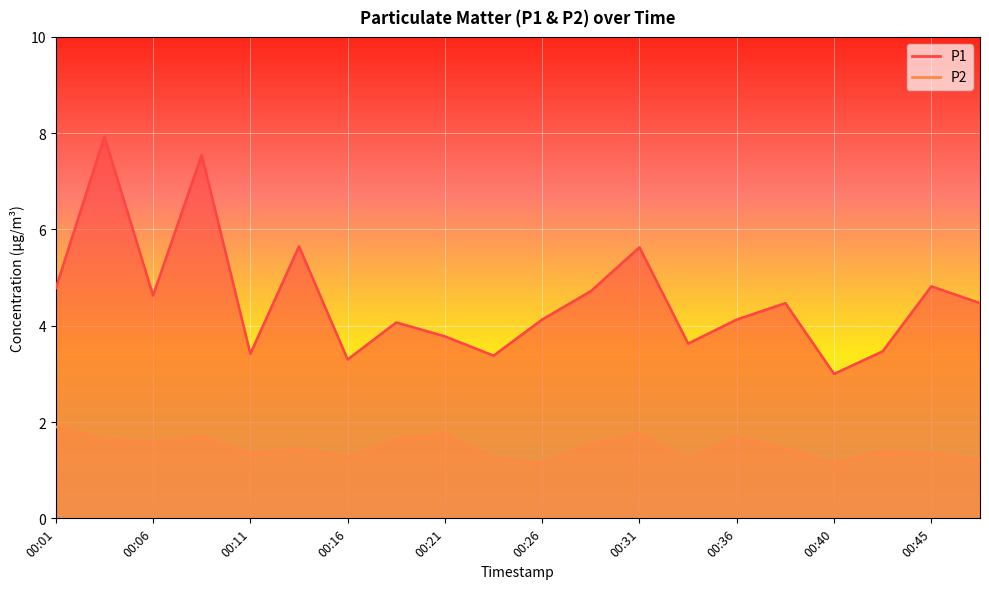

What is the difference between the P1 values at 00:33 and 00:18?

0.4